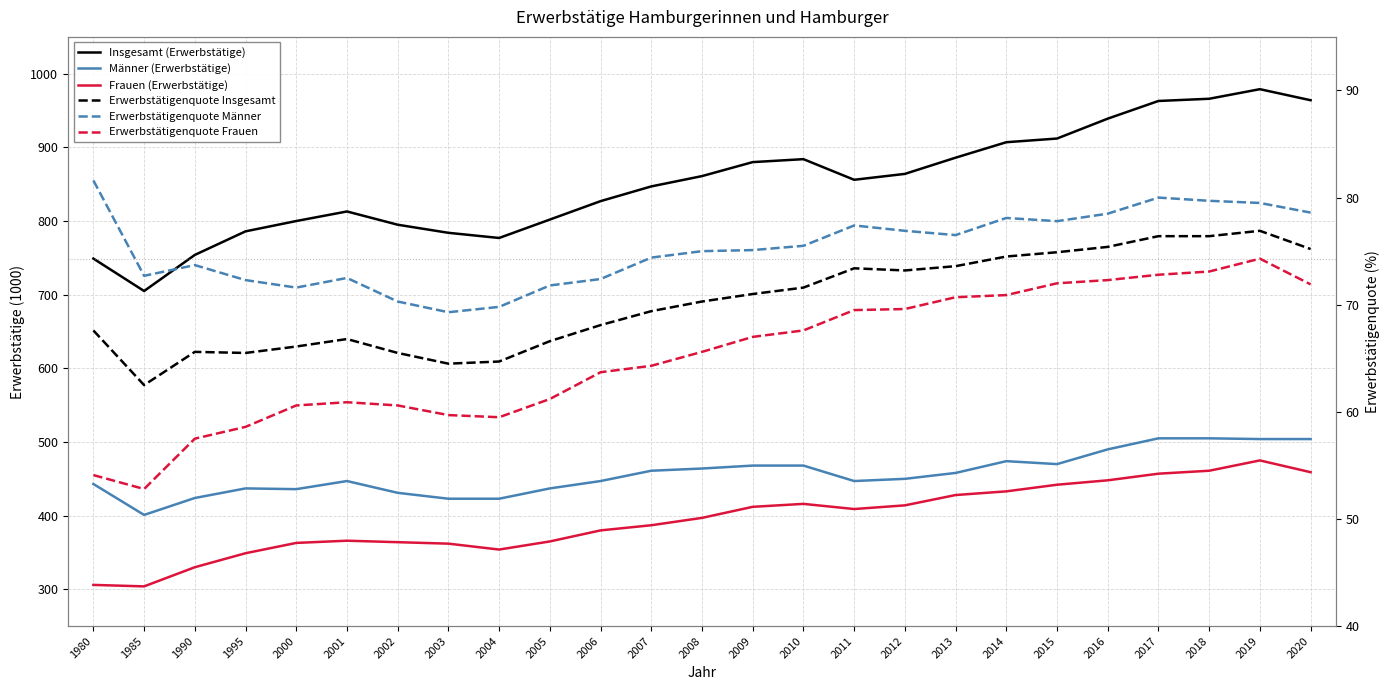

Where does the Erwerbstätigenquote Männer series first go above 75?

1980